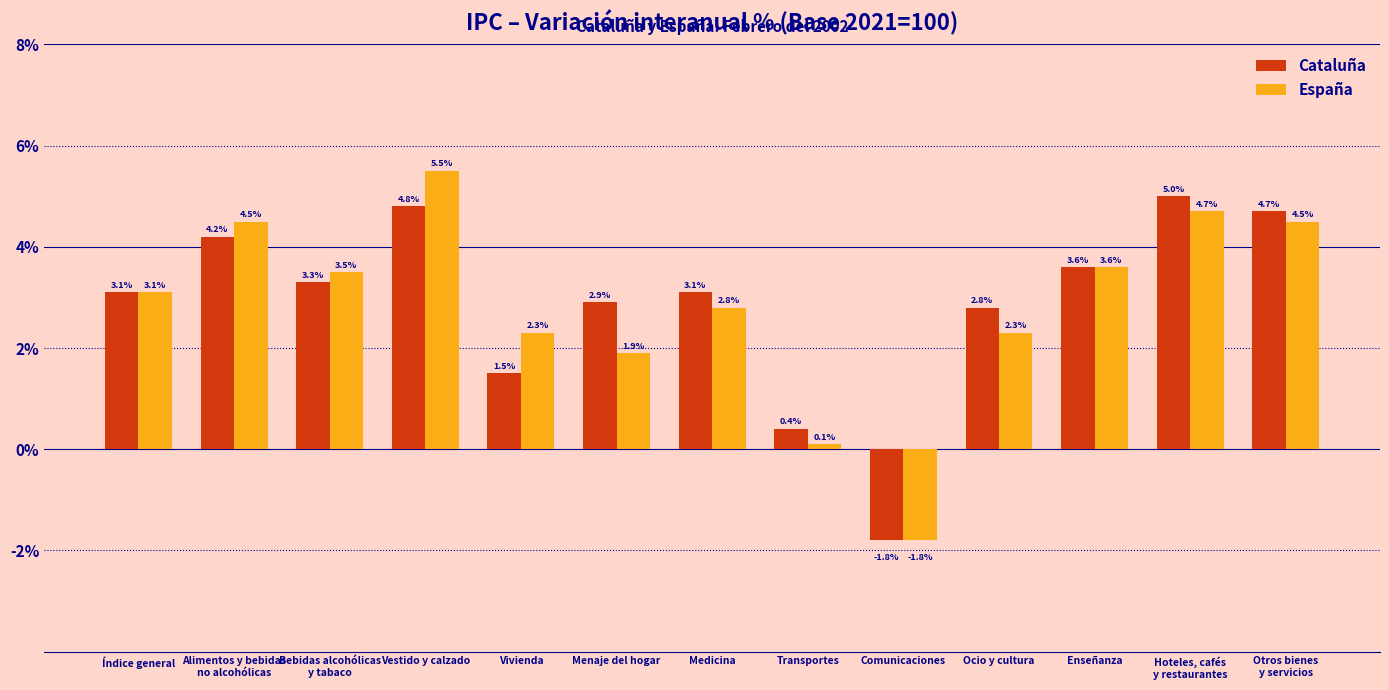

Are the bars grouped side by side (vs. stacked)?

Yes